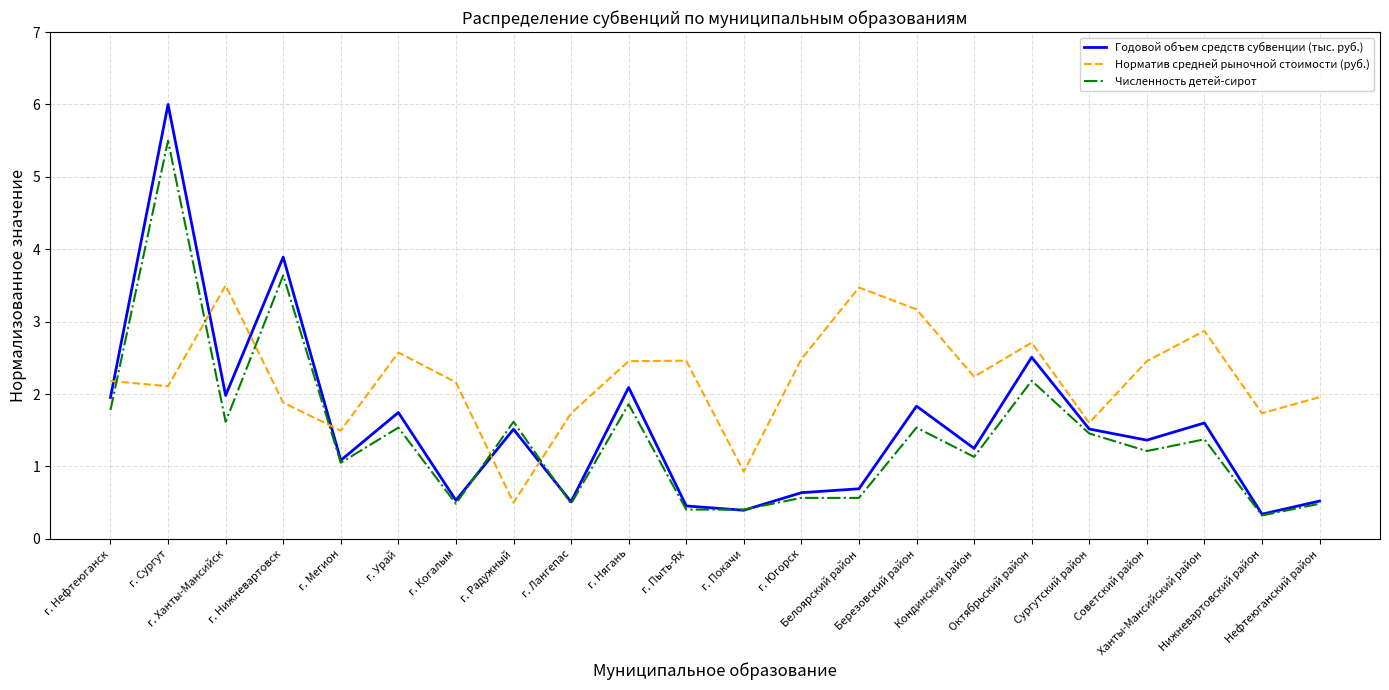

How many lines are shown in the chart?

3